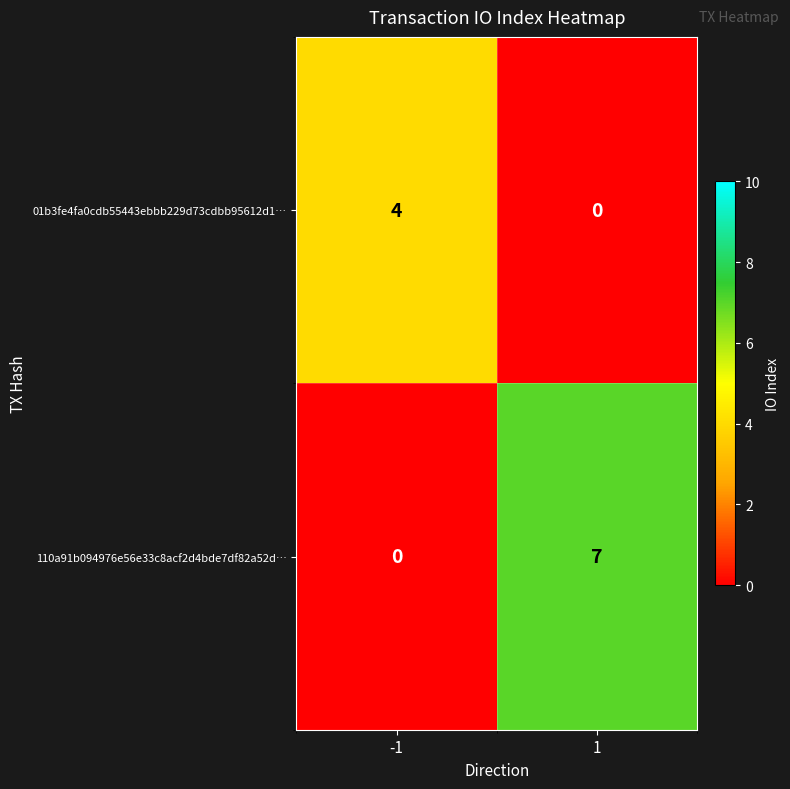

What value does the 01b3fe4fa0cdb55443ebbb229d73cdbb95612d1… series have at -1?

4